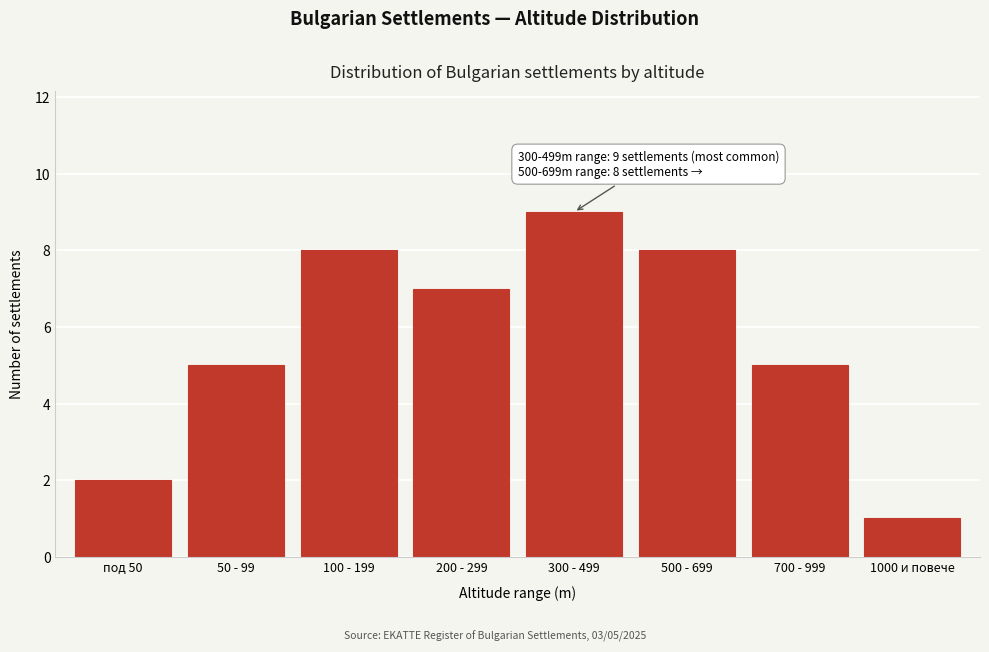

Reading left to right, extract all data points from this chart.

под 50=2	50 - 99=5	100 - 199=8	200 - 299=7	300 - 499=9	500 - 699=8	700 - 999=5	1000 и повече=1